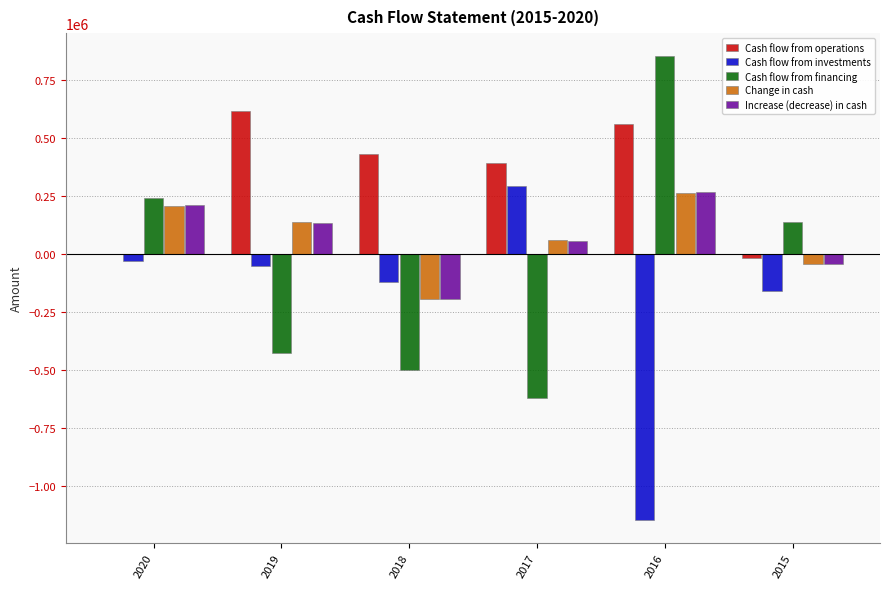

How many distinct data groups are displayed?

5